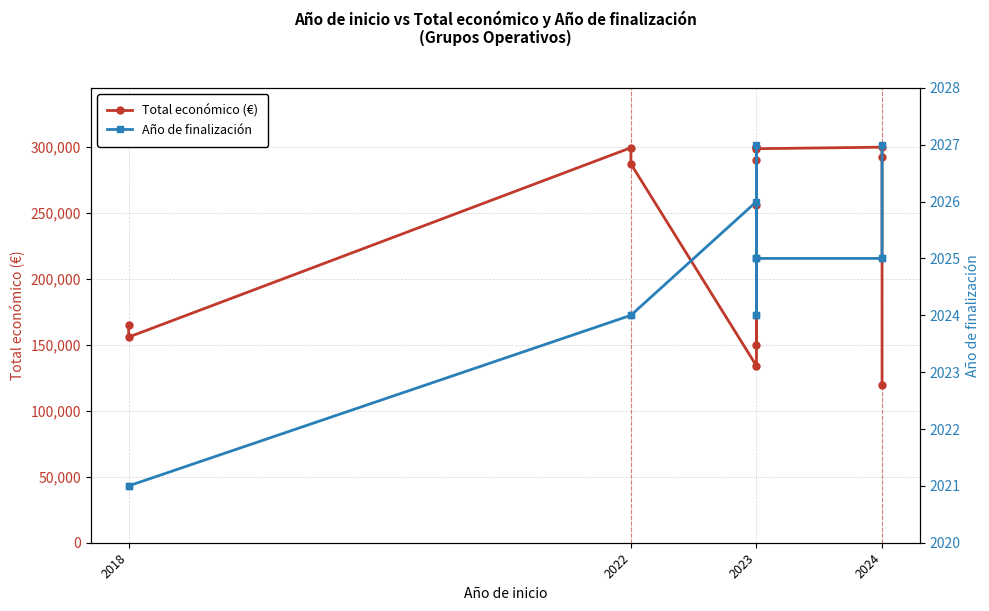

How many data points in Año de finalización are less than 2025?

6